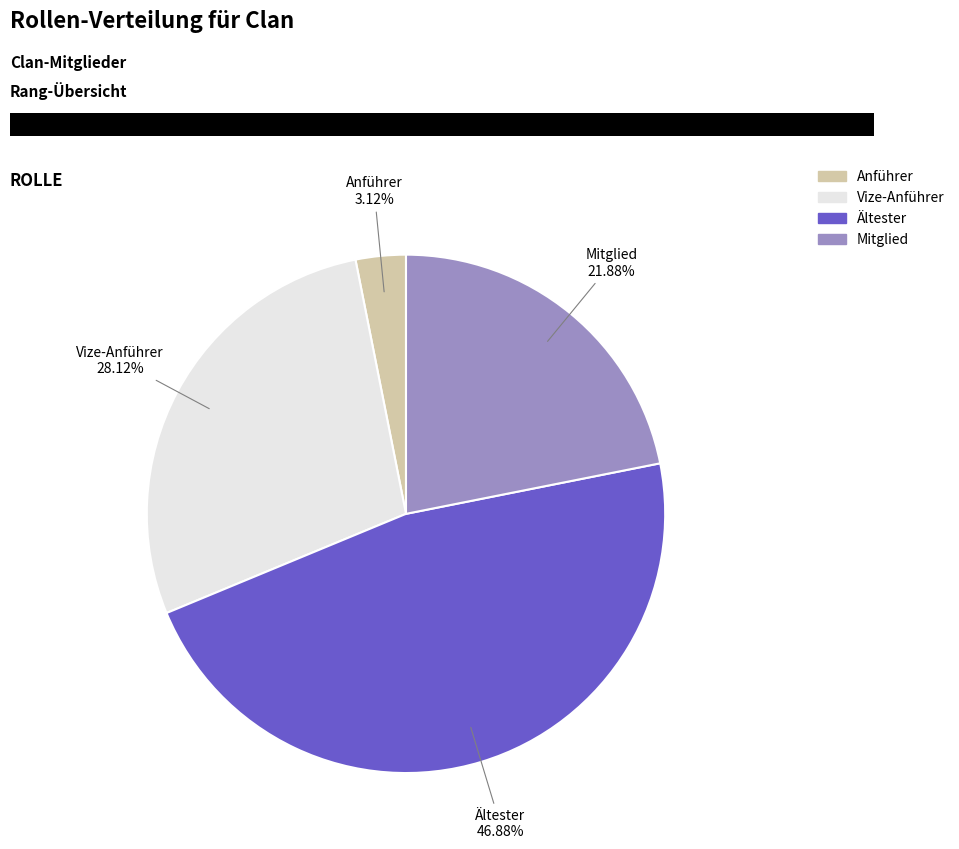

Is it true that Vize-Anführer is 39% of the pie?

False